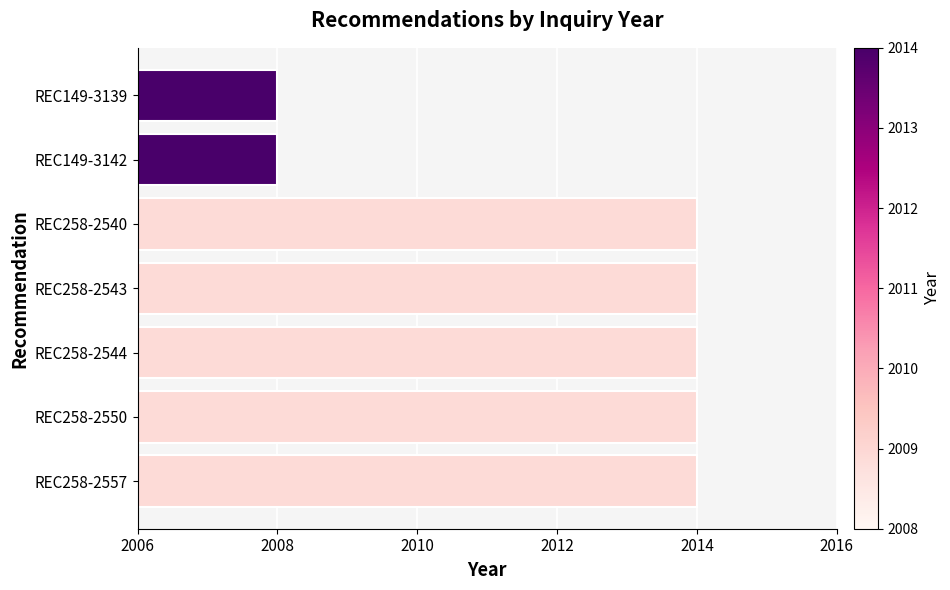

What is the maximum value shown in the chart?

2014